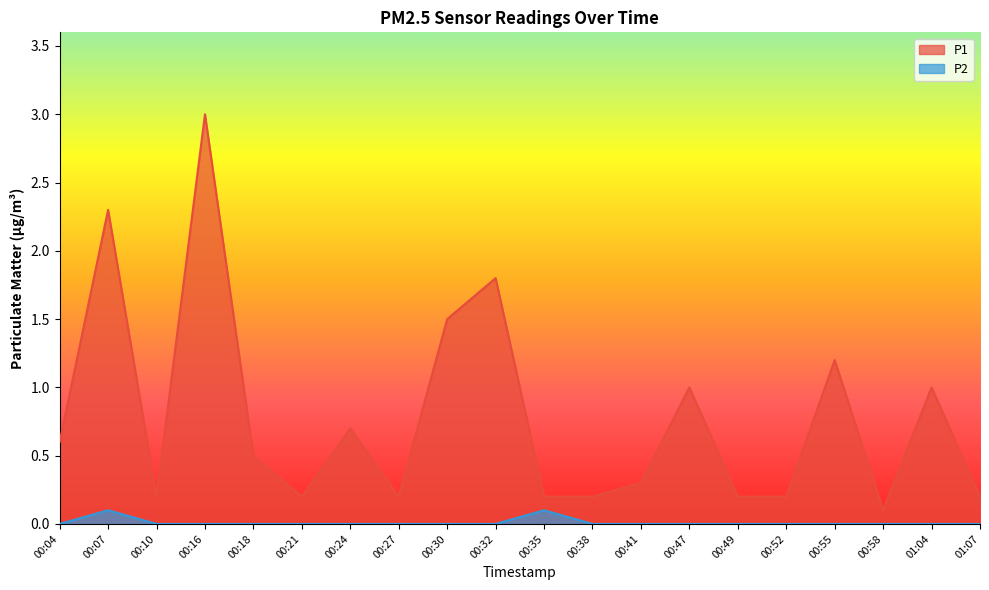

What is the maximum value shown in the chart?

3.0